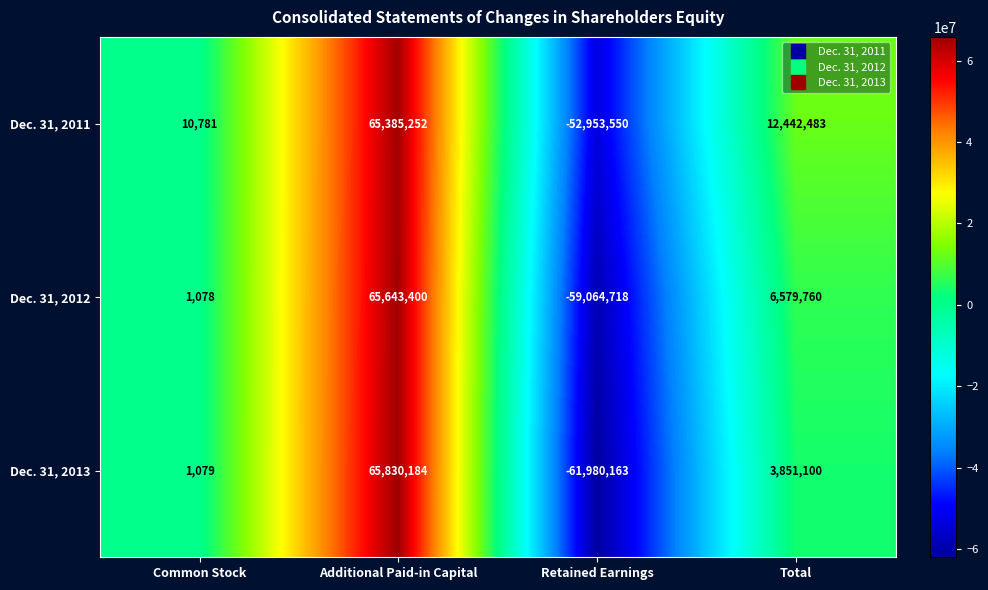

Rank the series at Total from highest to lowest value.

Dec. 31, 2011, Dec. 31, 2012, Dec. 31, 2013